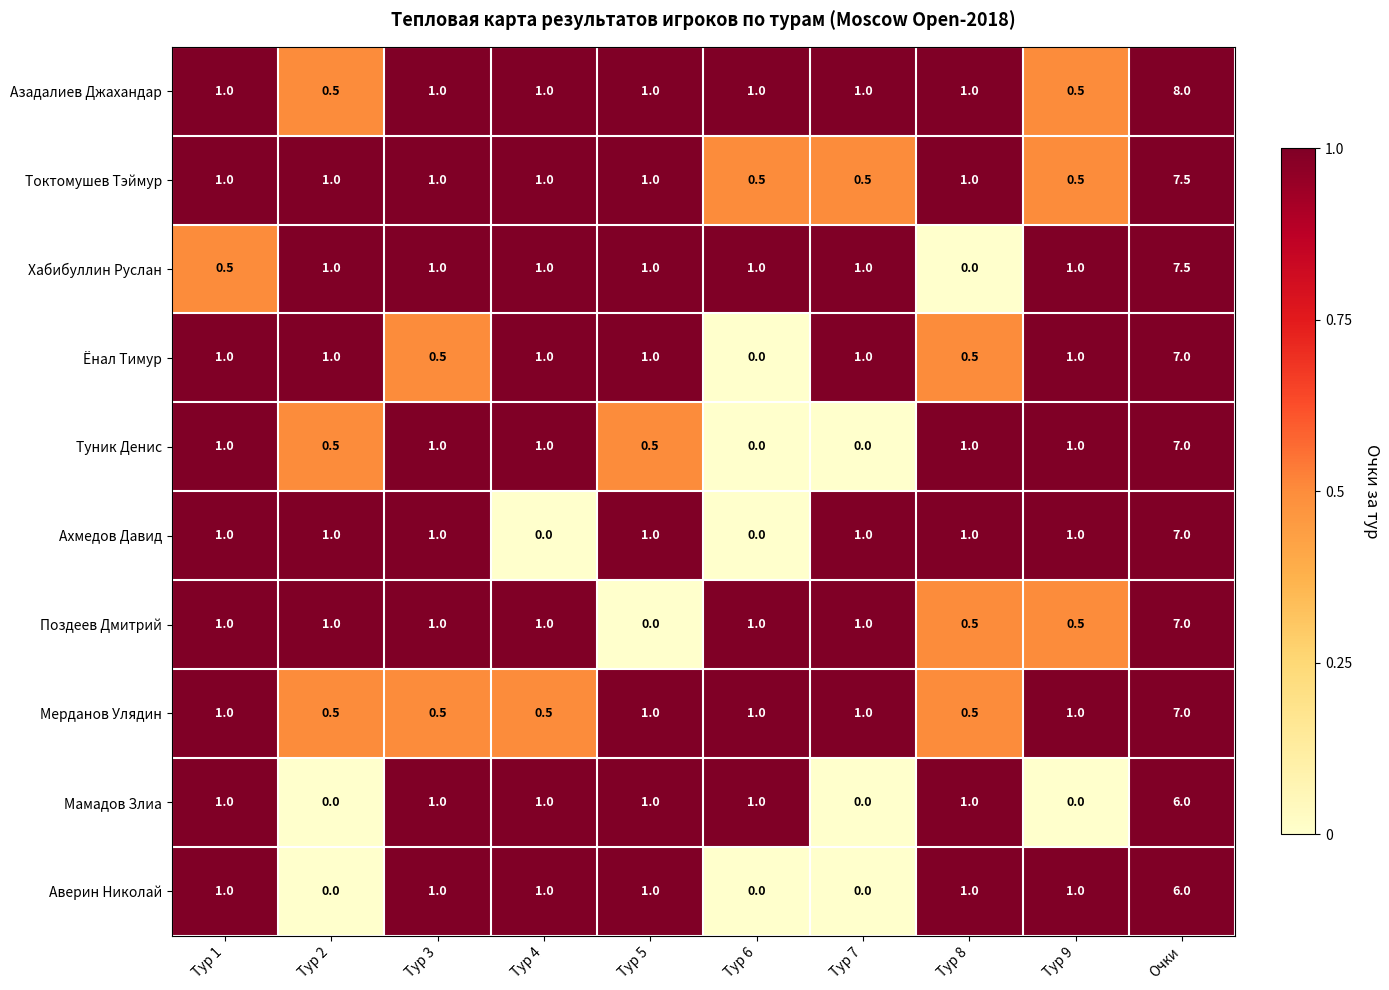

Which series has the largest total across all categories?

Азадалиев Джахандар